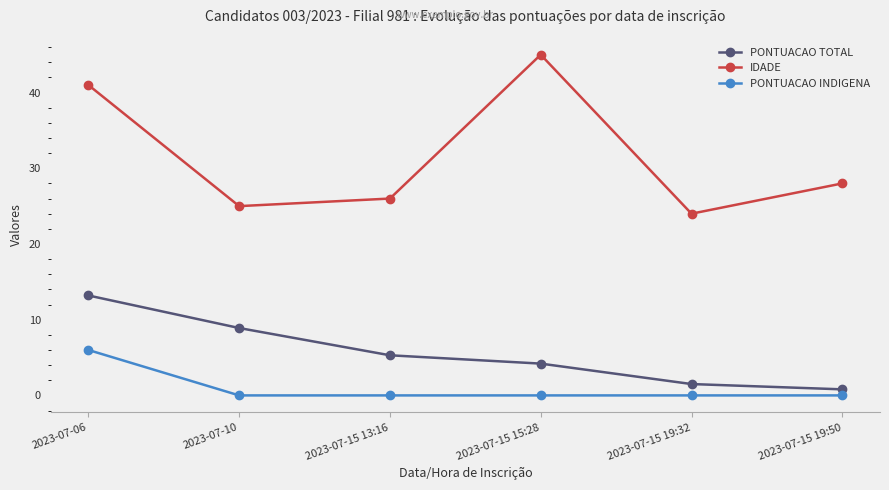

Which series has the largest total across all categories?

IDADE